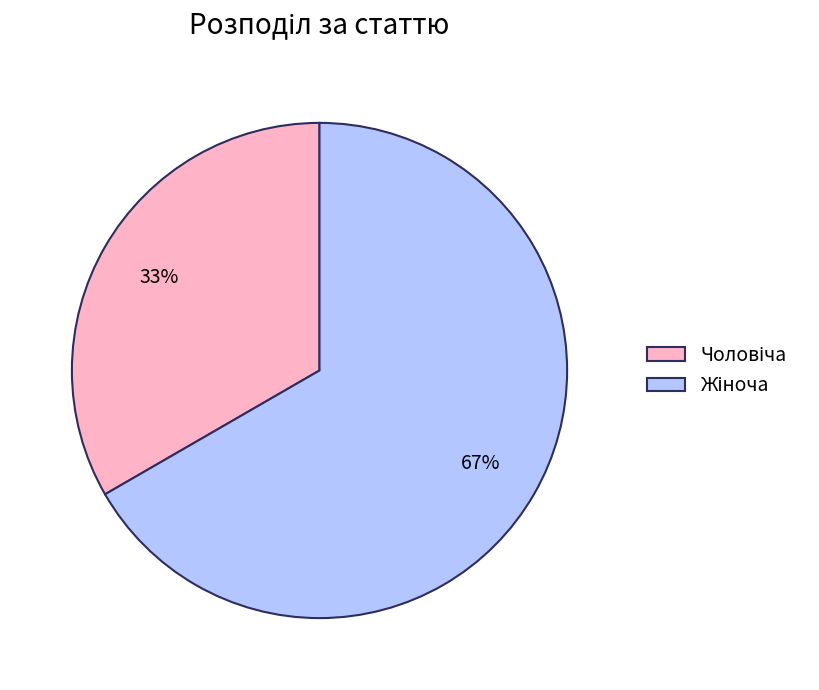

To the nearest percent, what is the average slice percentage?

50%